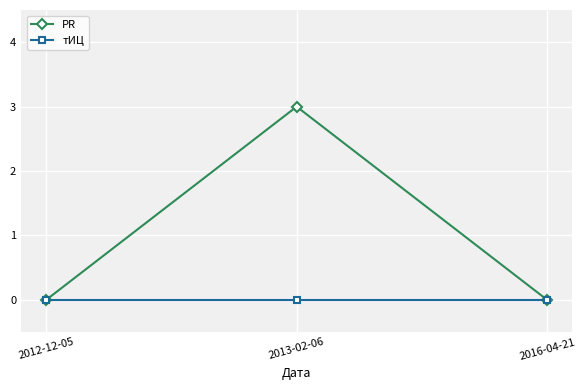

List the series in order of their overall mean, highest first.

PR, тИЦ